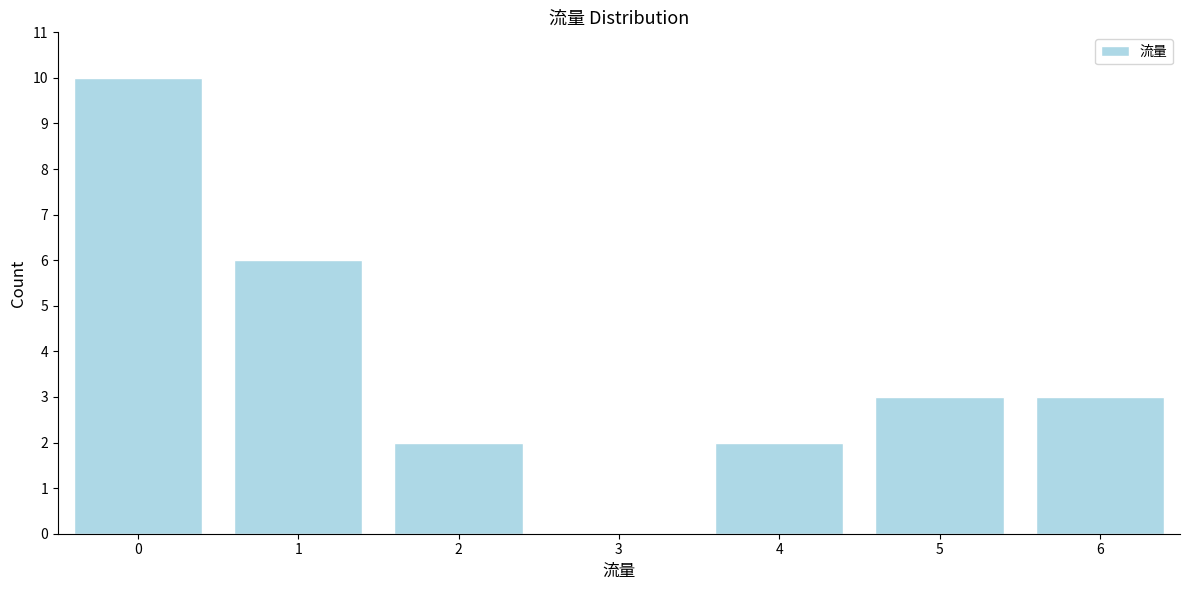

Reading left to right, what are all the values shown in this chart?

0=10	1=6	2=2	3=0	4=2	5=3	6=3